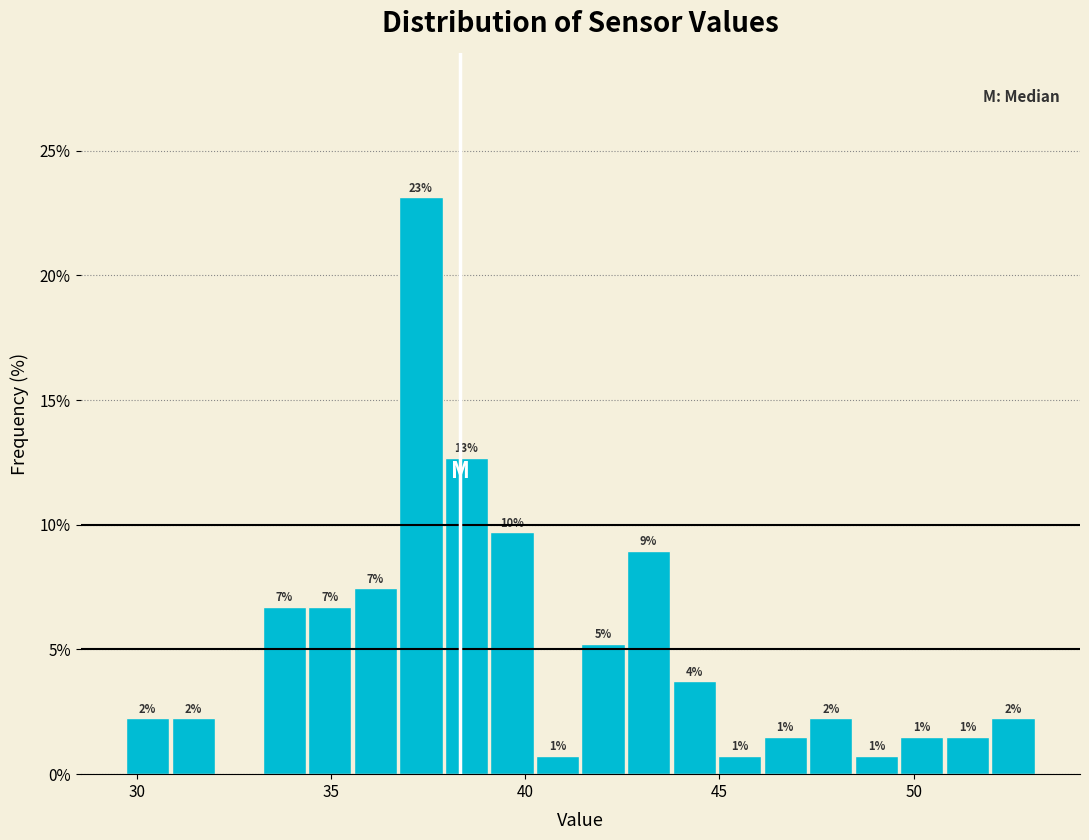

Around what value on the x-axis is the tallest bar? Give the approximate position of its centre, as read against the axis.

37.5